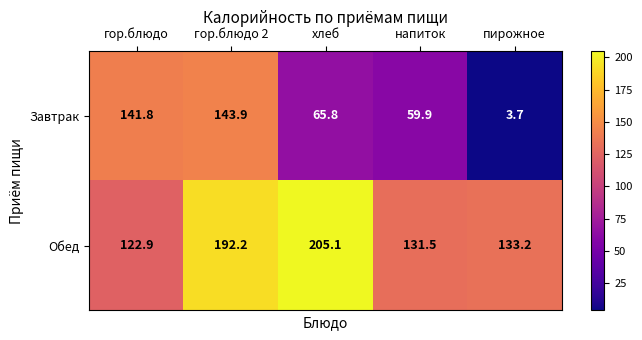

What is the maximum value shown in the chart?

205.1